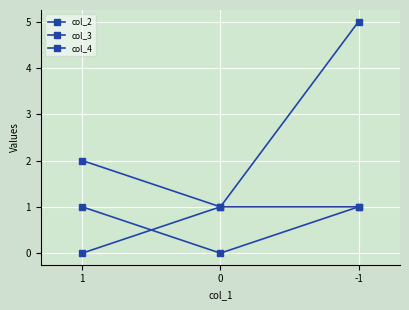

What is the average value of the col_4 series?

3